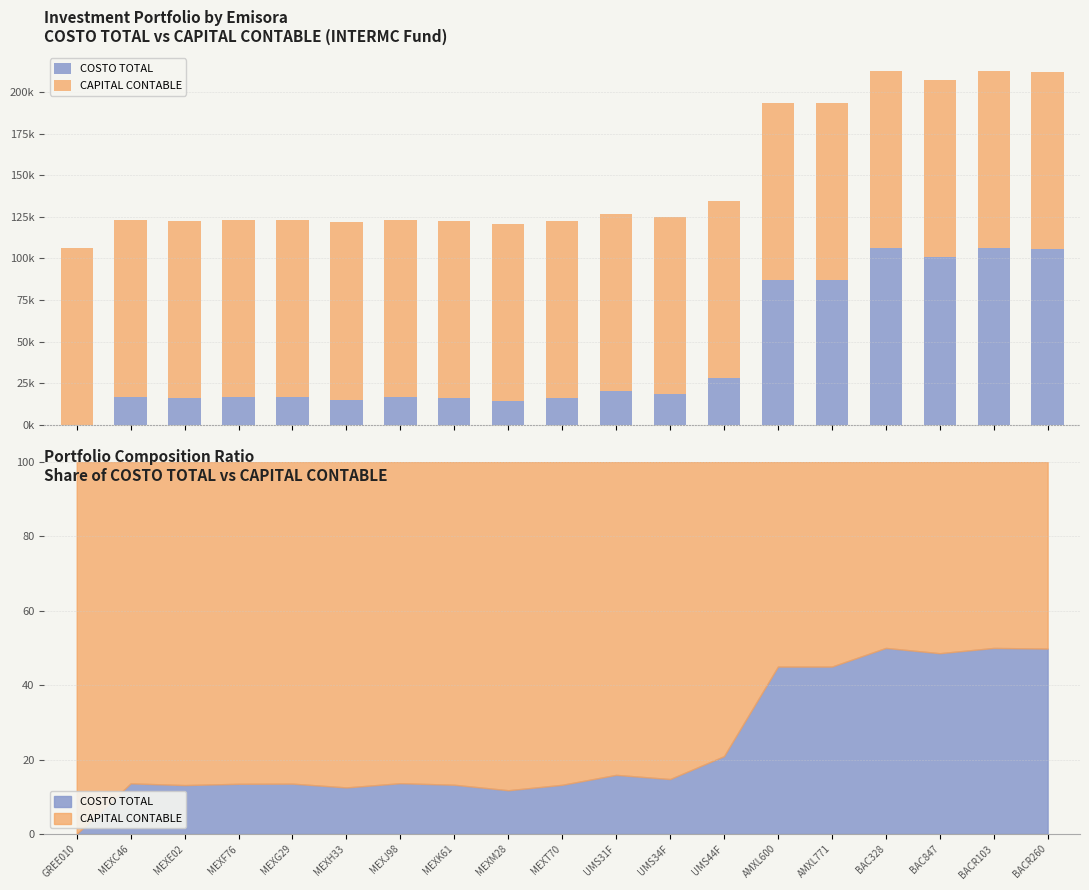

Which has a higher value, BAC847 or MEXM28?

BAC847